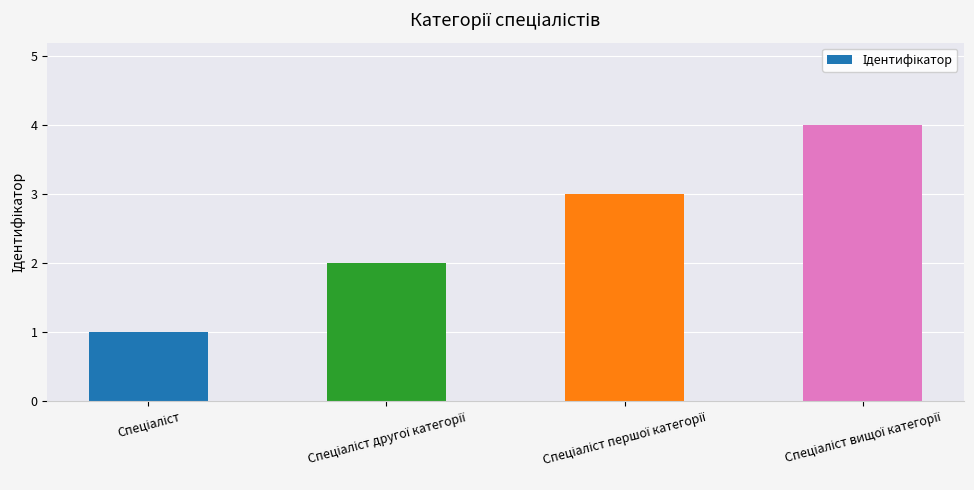

What is the greatest value displayed?

4